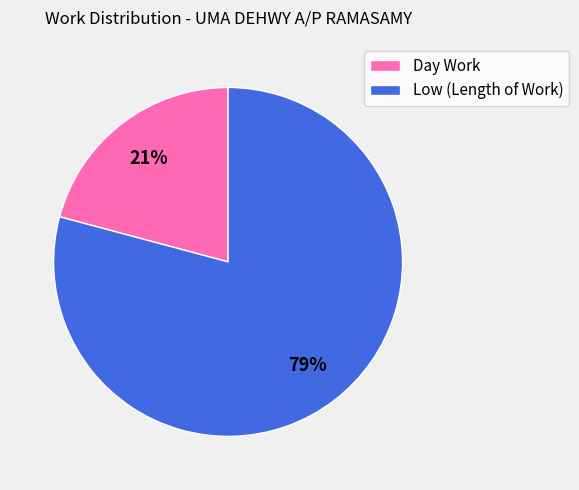

Which has a higher value, Day Work or Low (Length of Work)?

Low (Length of Work)